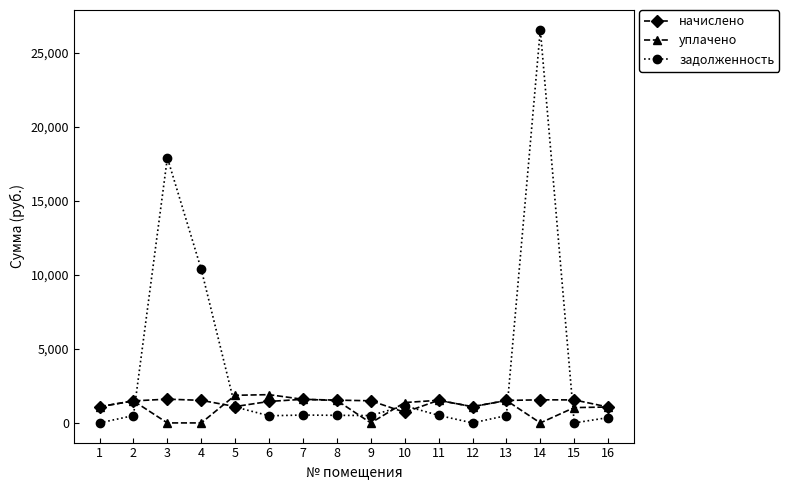

What is the difference between the second highest and second lowest values in the задолженность series?

17914.0